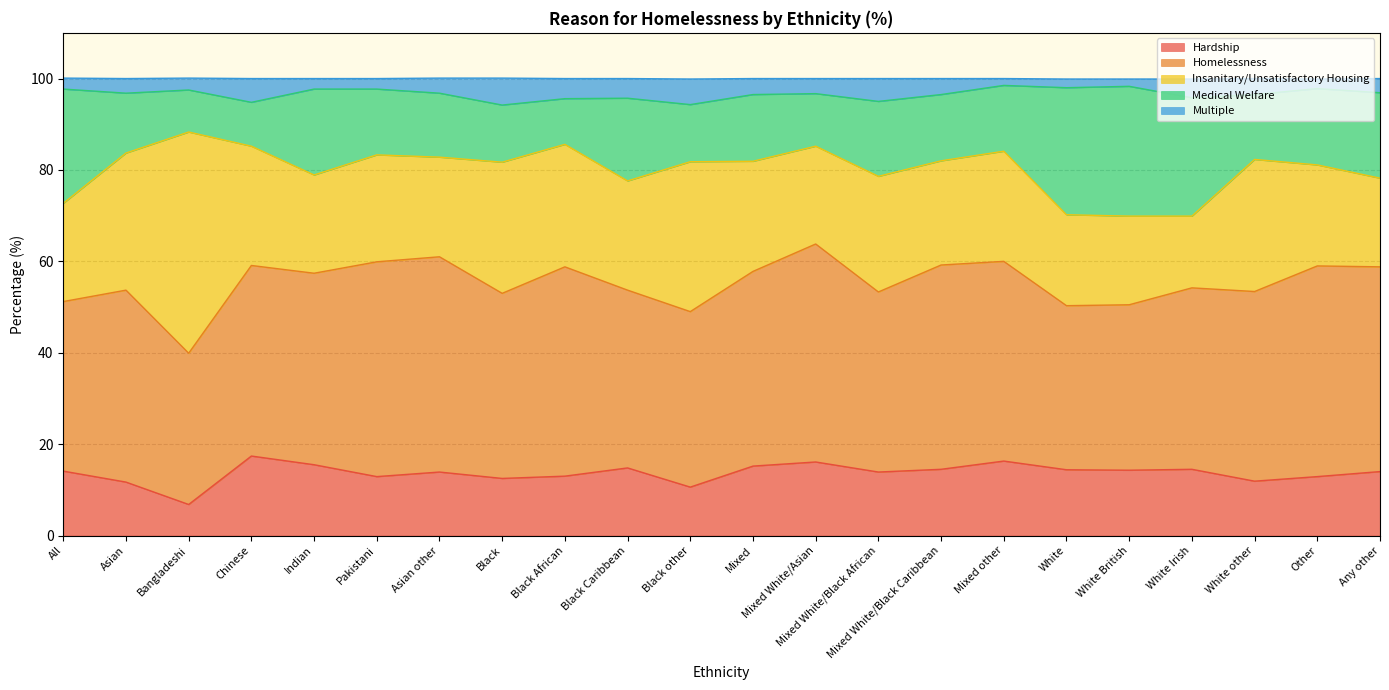

Reading right to left, extract all data points from this chart.

Hardship: Any other=14.0	Other=12.9	White other=11.9	White Irish=14.5	White British=14.3	White=14.4	Mixed other=16.3	Mixed White/Black Caribbean=14.5	Mixed White/Black African=13.9	Mixed White/Asian=16.1	Mixed=15.2	Black other=10.6	Black Caribbean=14.8	Black African=13.0	Black=12.5	Asian other=13.9	Pakistani=12.9	Indian=15.5	Chinese=17.4	Bangladeshi=6.8	Asian=11.7	All=14.1
Homelessness: Any other=44.8	Other=46.1	White other=41.5	White Irish=39.7	White British=36.2	White=35.9	Mixed other=43.7	Mixed White/Black Caribbean=44.7	Mixed White/Black African=39.4	Mixed White/Asian=47.7	Mixed=42.6	Black other=38.4	Black Caribbean=38.9	Black African=45.8	Black=40.5	Asian other=47.1	Pakistani=47.0	Indian=41.9	Chinese=41.7	Bangladeshi=33.1	Asian=42.0	All=37.1
Insanitary/Unsatisfactory Housing: Any other=19.4	Other=22.1	White other=28.9	White Irish=15.7	White British=19.4	White=19.9	Mixed other=24.1	Mixed White/Black Caribbean=22.8	Mixed White/Black African=25.3	Mixed White/Asian=21.4	Mixed=24.1	Black other=32.8	Black Caribbean=23.9	Black African=26.8	Black=28.7	Asian other=21.8	Pakistani=23.4	Indian=21.5	Chinese=26.1	Bangladeshi=48.4	Asian=30.0	All=21.5
Medical Welfare: Any other=18.7	Other=16.7	White other=14.2	White Irish=25.9	White British=28.4	White=27.8	Mixed other=14.4	Mixed White/Black Caribbean=14.5	Mixed White/Black African=16.4	Mixed White/Asian=11.5	Mixed=14.6	Black other=12.5	Black Caribbean=18.1	Black African=10.0	Black=12.5	Asian other=14.0	Pakistani=14.4	Indian=18.8	Chinese=9.6	Bangladeshi=9.2	Asian=13.1	All=25.0
Multiple: Any other=3.1	Other=2.1	White other=3.5	White Irish=4.1	White British=1.6	White=1.9	Mixed other=1.5	Mixed White/Black Caribbean=3.5	Mixed White/Black African=5.0	Mixed White/Asian=3.3	Mixed=3.5	Black other=5.6	Black Caribbean=4.3	Black African=4.4	Black=5.9	Asian other=3.3	Pakistani=2.3	Indian=2.3	Chinese=5.2	Bangladeshi=2.6	Asian=3.2	All=2.4